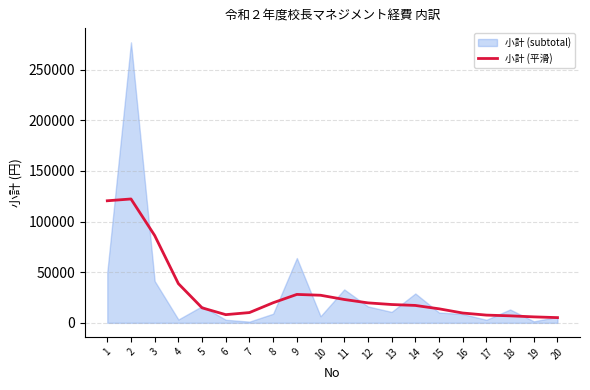

Where is the first local maximum?

2